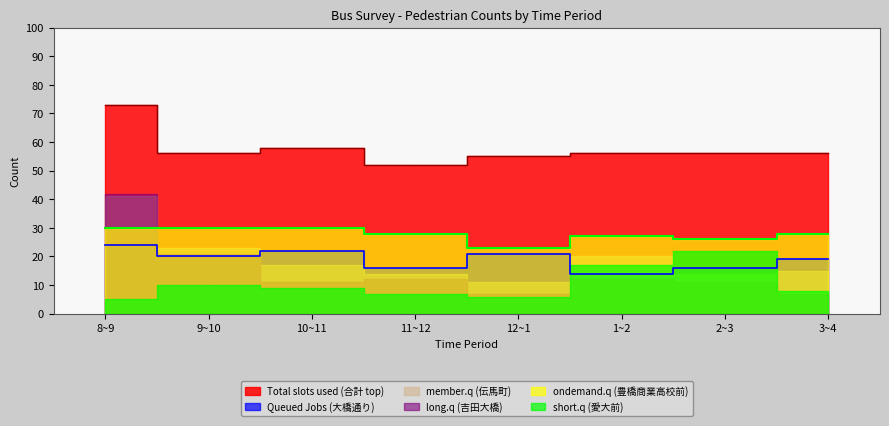

Where is the first local maximum for Queued Jobs (大橋通り)?

10~11